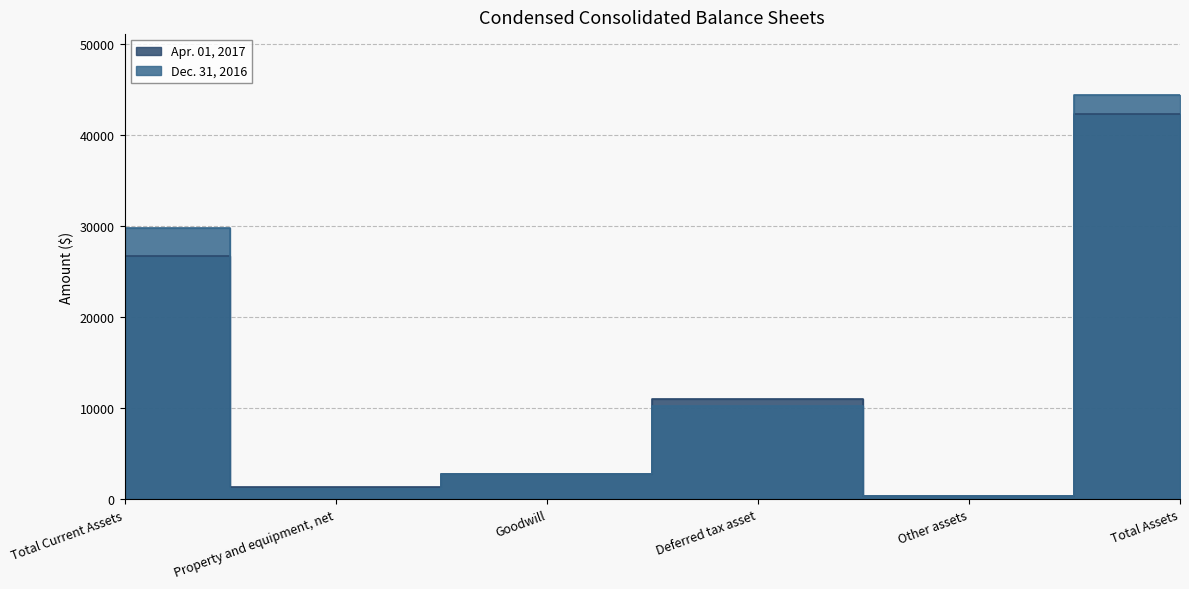

How many data points in Apr. 01, 2017 are above 11056?

2